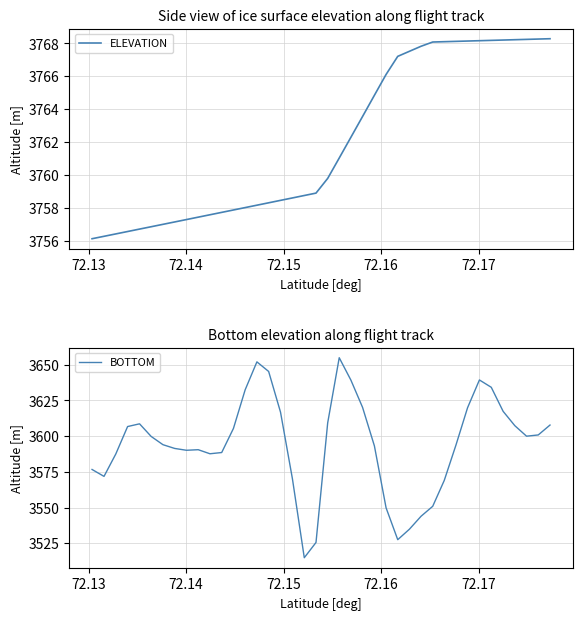

True or false: BOTTOM and ELEVATION intersect in this chart.

False